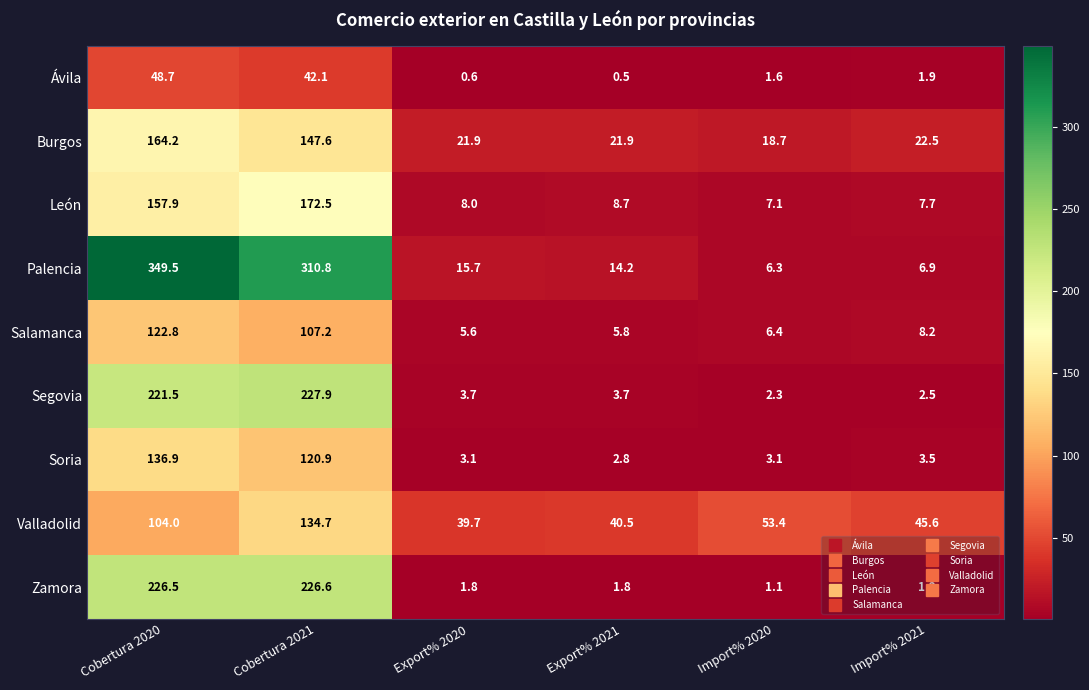

Where is Valladolid nearest to the value 87?

Cobertura 2020